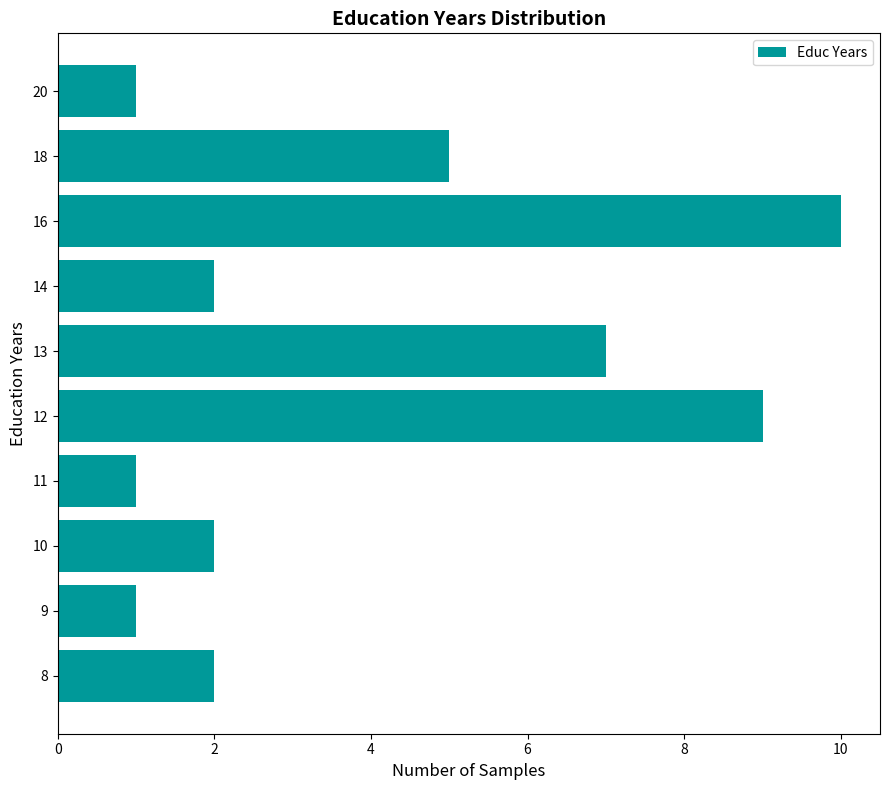

What is the change in value from 9 to 10?

+1